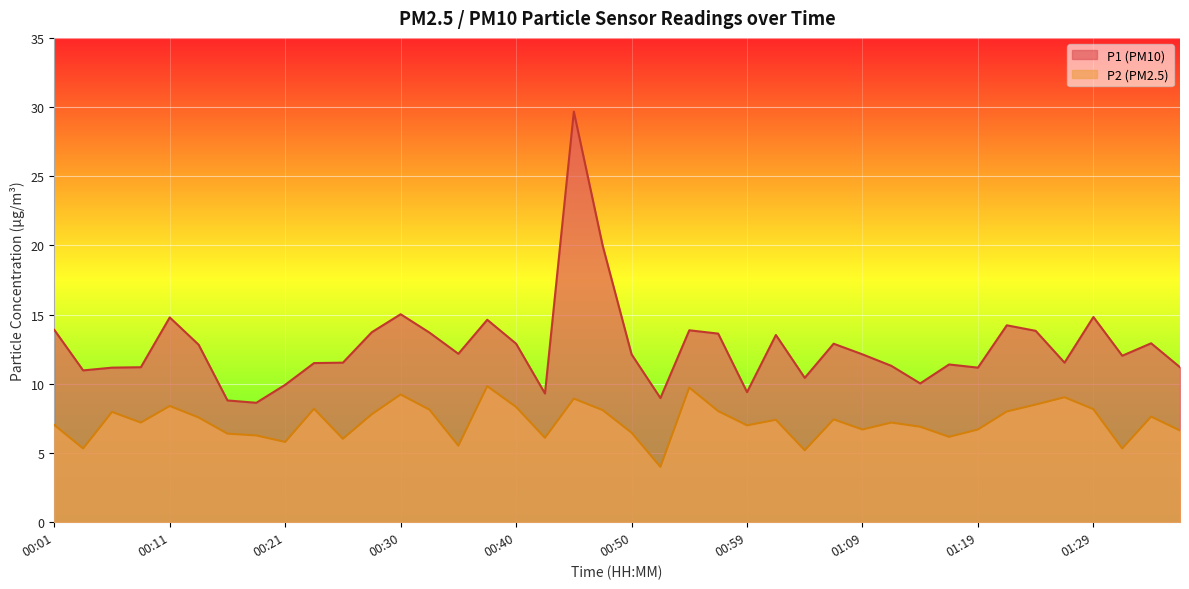

What is the smallest value displayed?

4.0